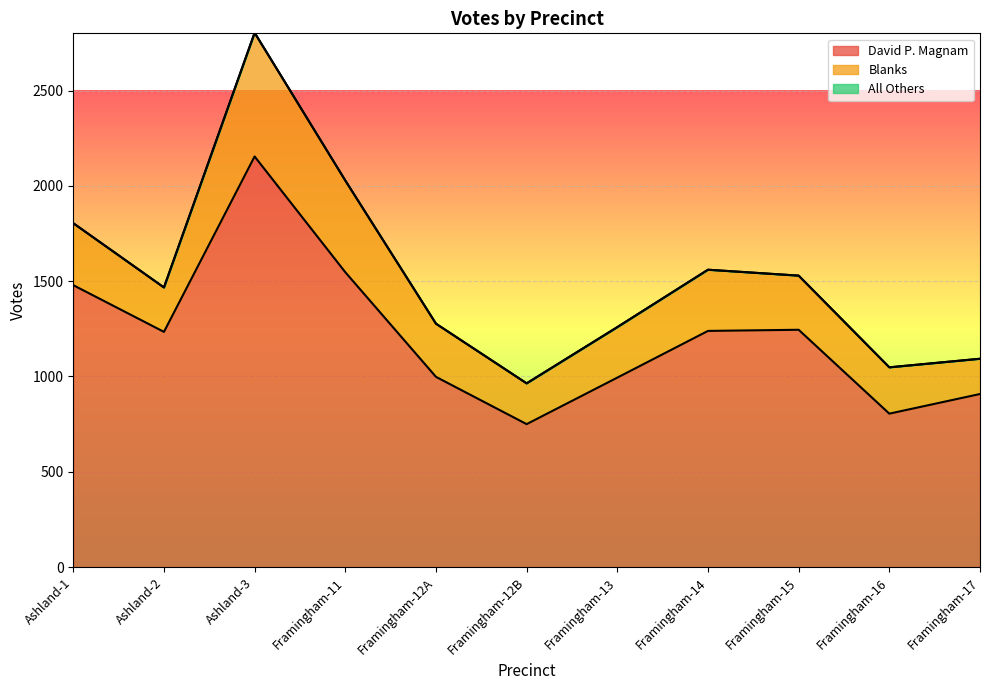

True or false: All Others and Blanks cross at least once.

False